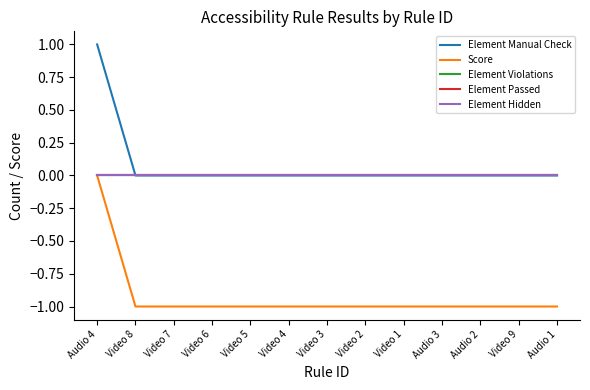

What is the label of the 9th point from the left?

Video 1